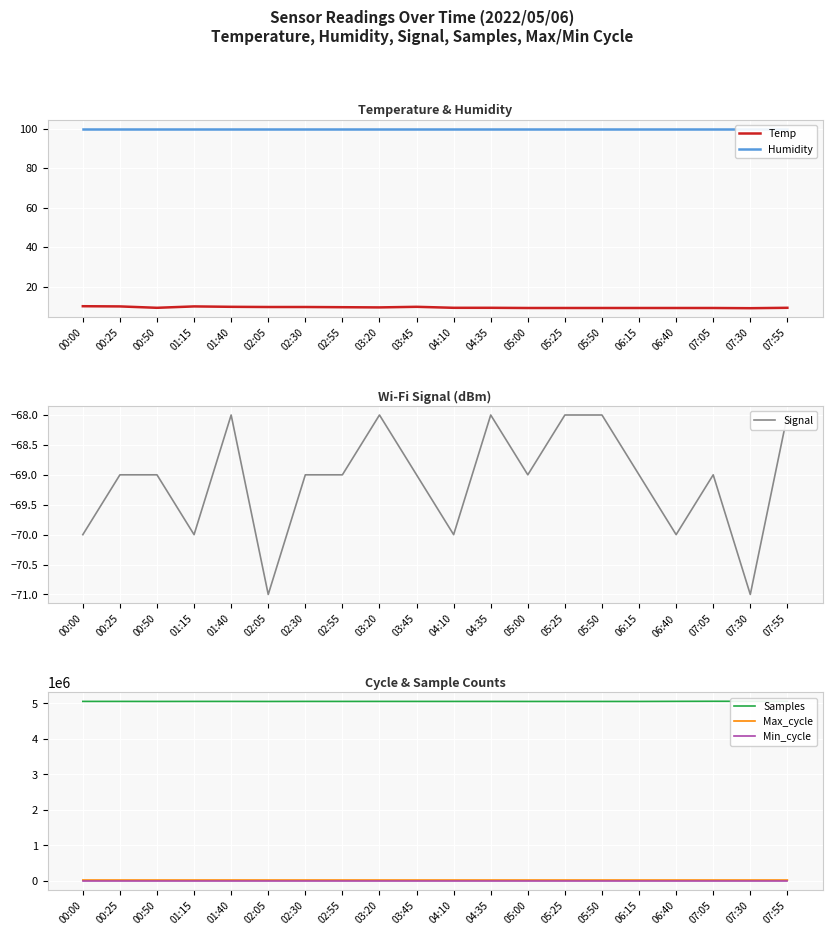

Rank the series by their maximum value, from highest to lowest.

Samples, Max_cycle, Humidity, Min_cycle, Temp, Signal